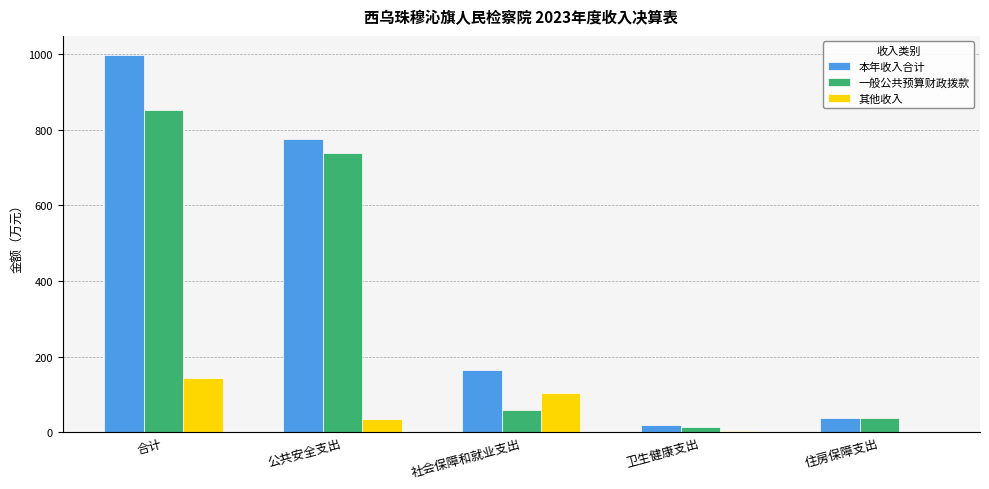

How many data points does each series have?

5